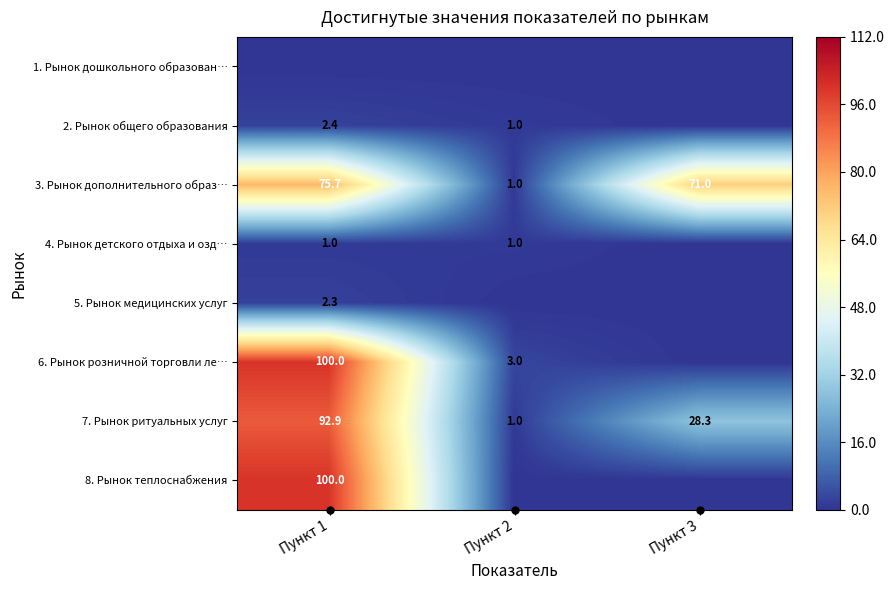

Where is 3. Рынок дополнительного образ… nearest to the value 38?

Пункт 3